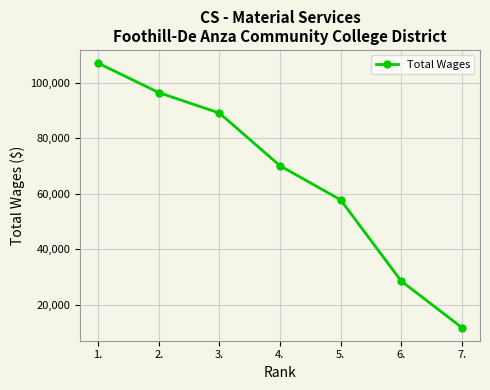

Where does the data first go above 70048?

1.